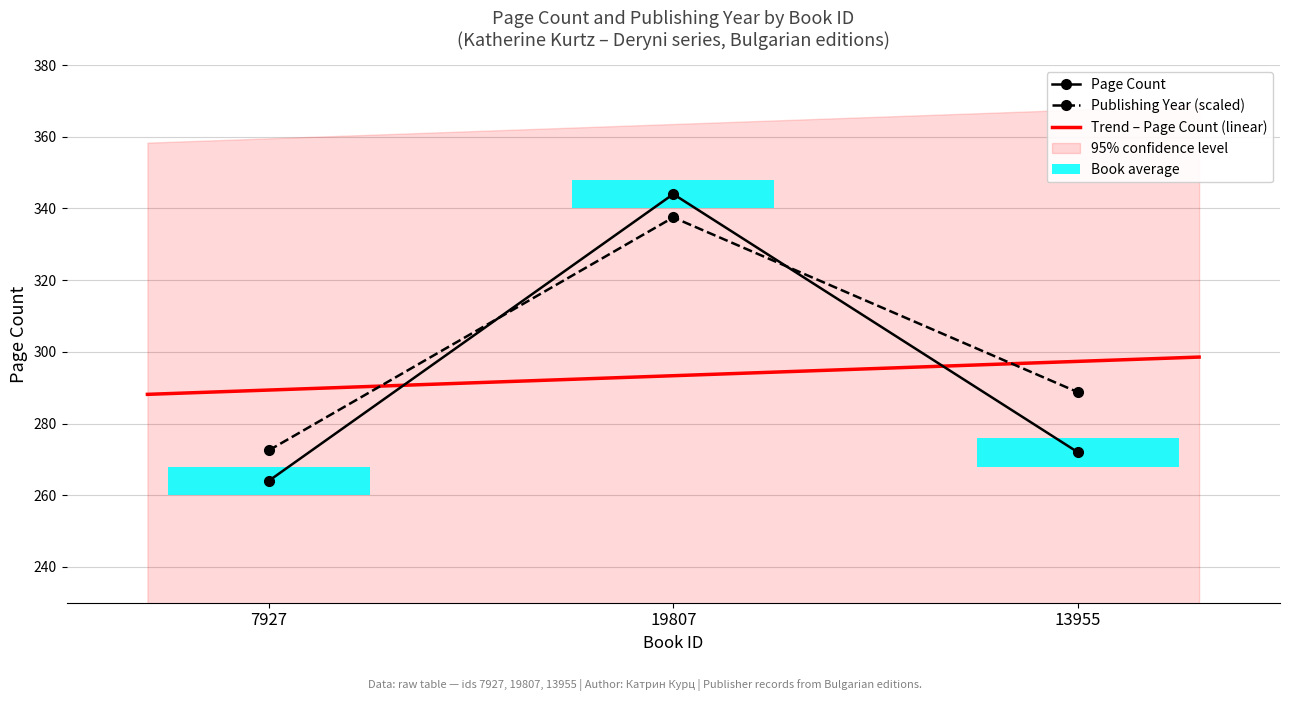

What is the sum of the publishingYear values at 7927 and 19807?

610.0